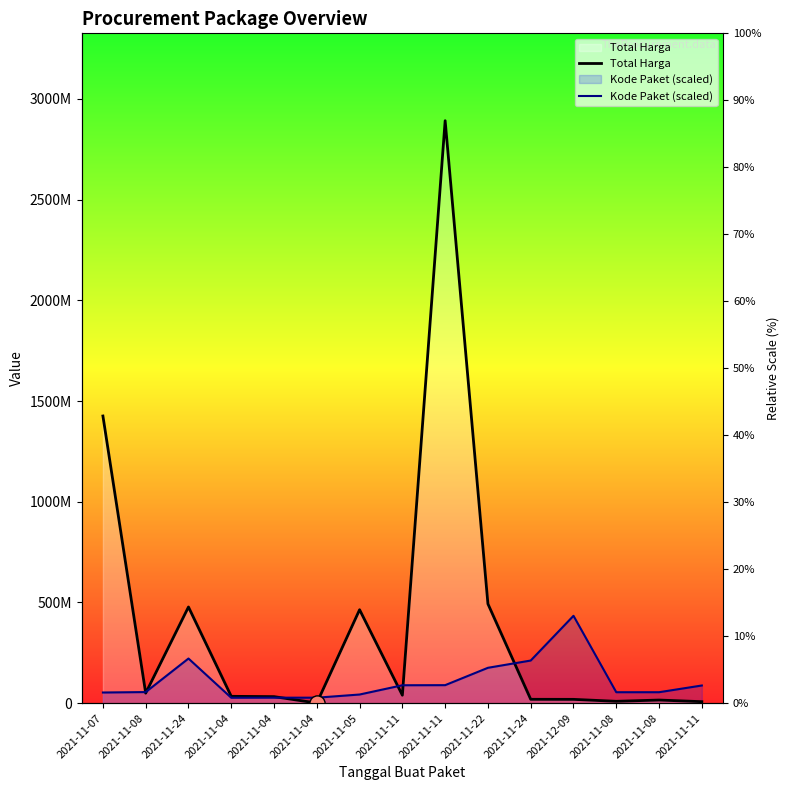

What are all the series names shown in the legend?

Total Harga, Kode Paket (scaled)